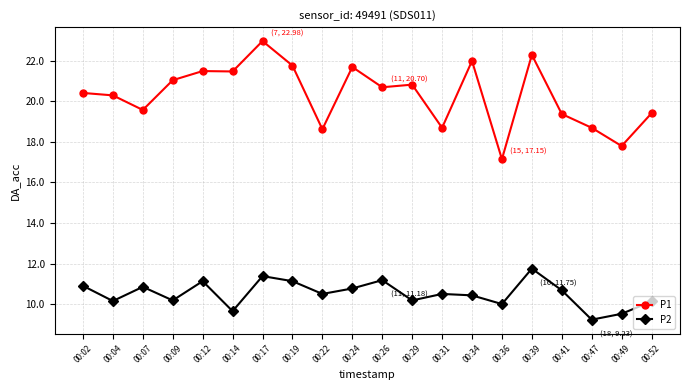

Read the P2 value at 00:52.

10.1